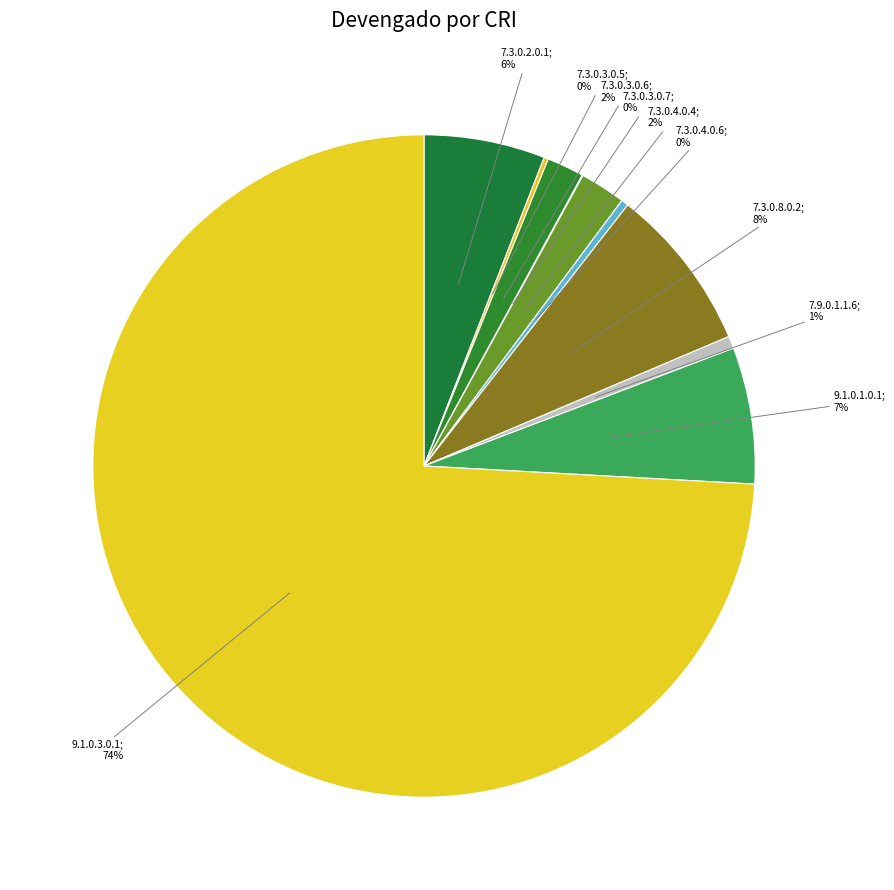

Is there a majority slice in this chart?

Yes